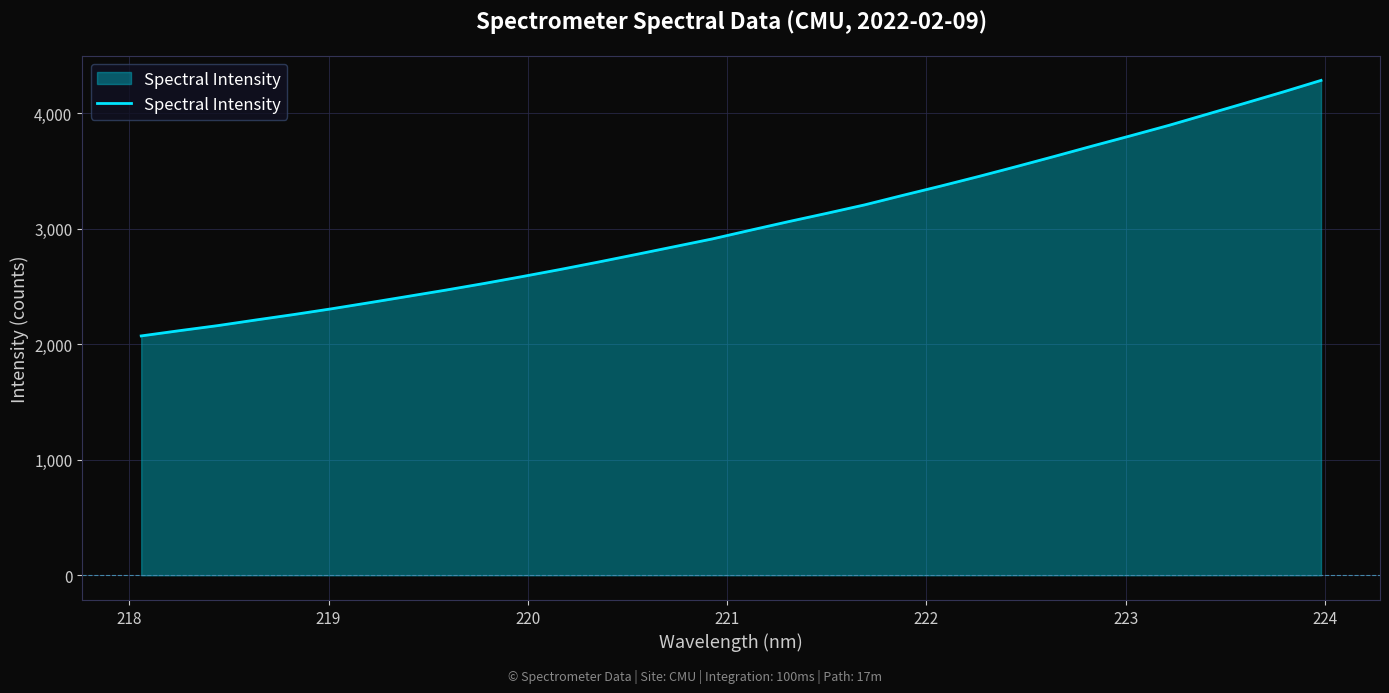

What is the greatest value displayed?

4283.3